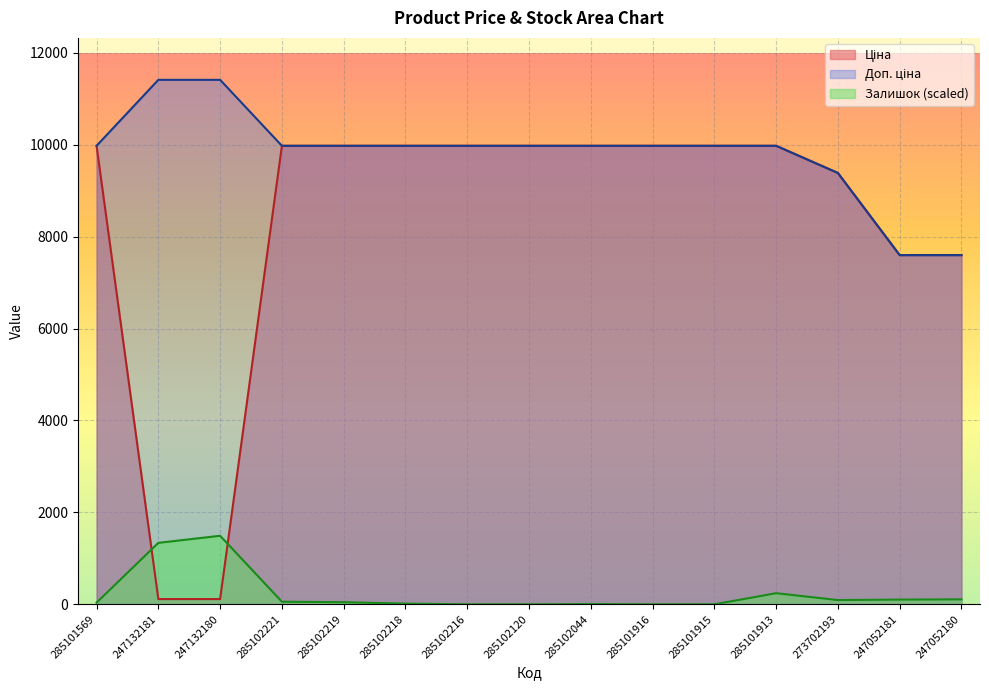

True or false: Залишок and Ціна cross at least once.

True